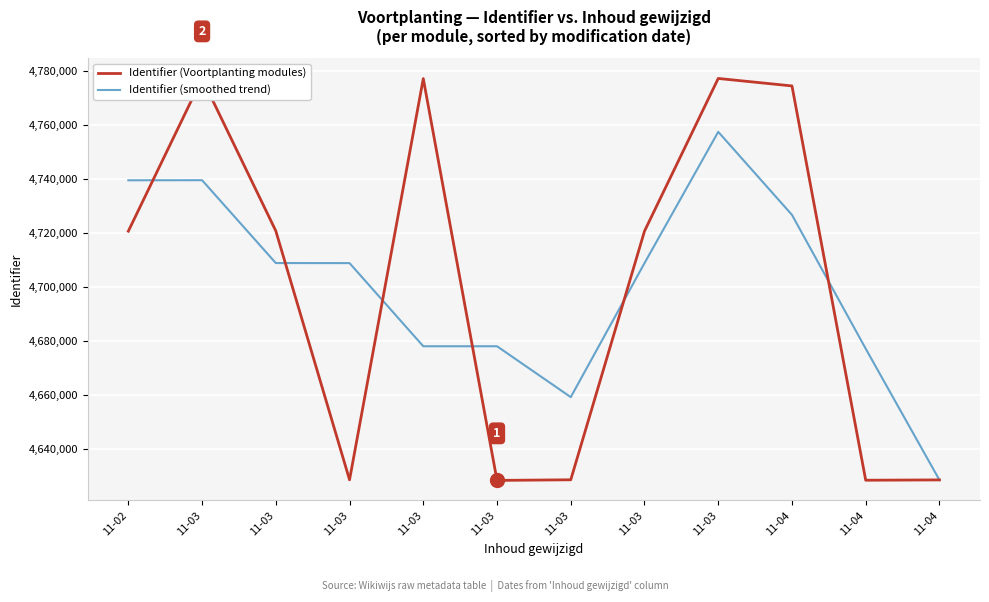

How many series are shown in this chart?

2